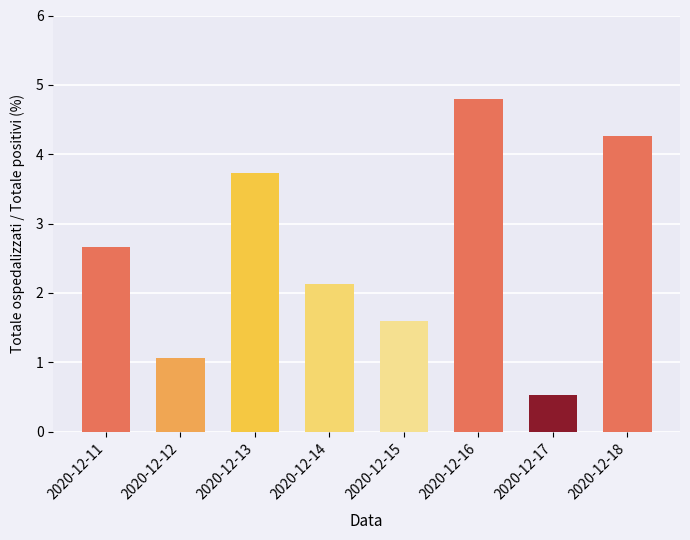

Reading left to right, what are all the values shown in this chart?

2.7	1.1	3.7	2.1	1.6	4.8	0.5	4.3